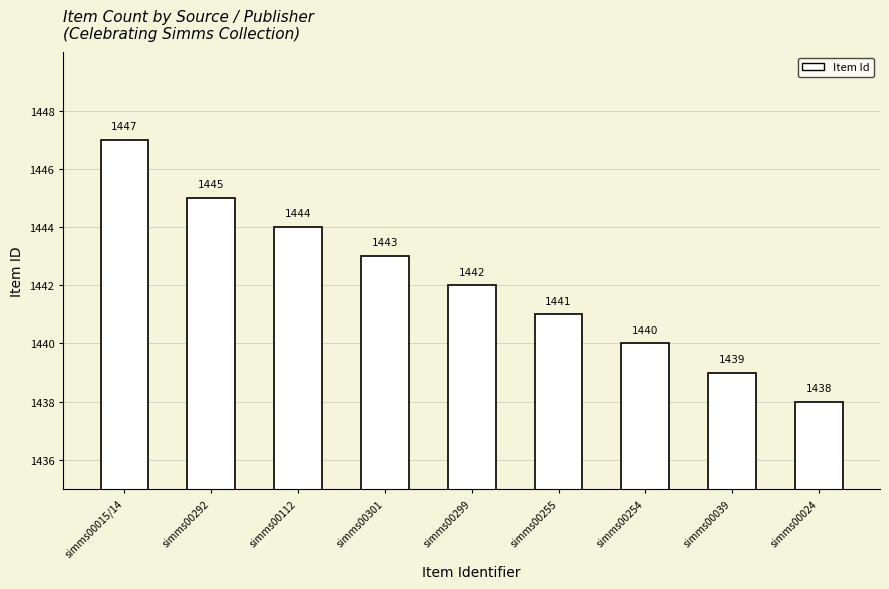

What value does the data have at simms00039?

1439